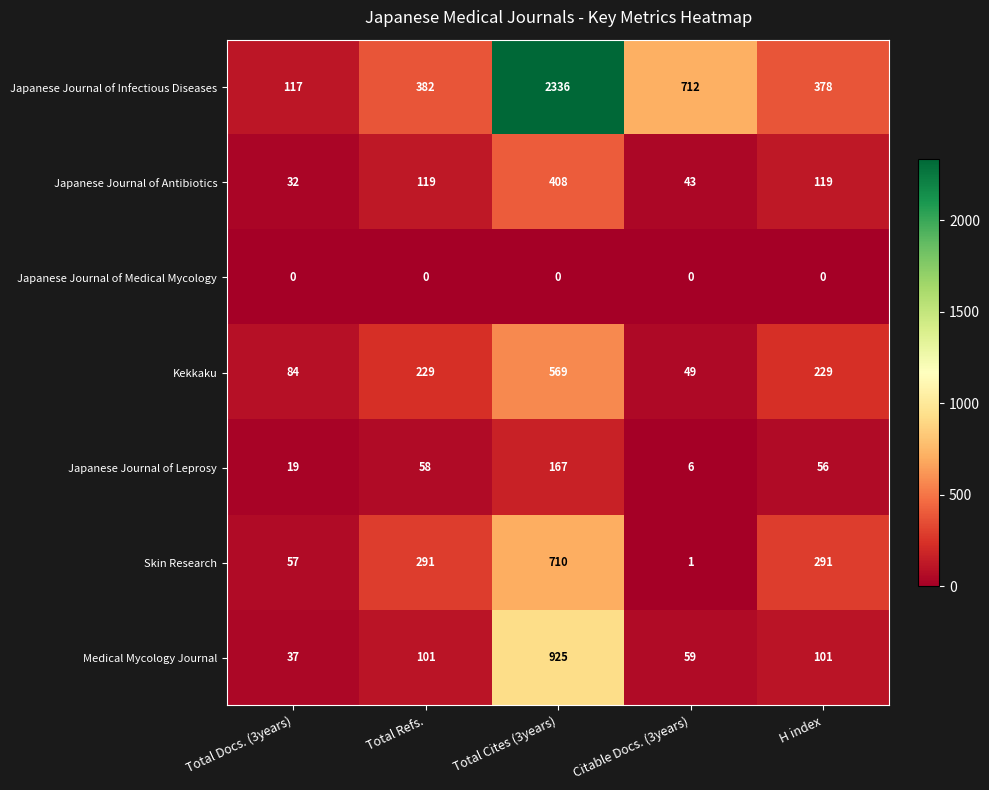

What is the maximum value for Japanese Journal of Antibiotics?

408